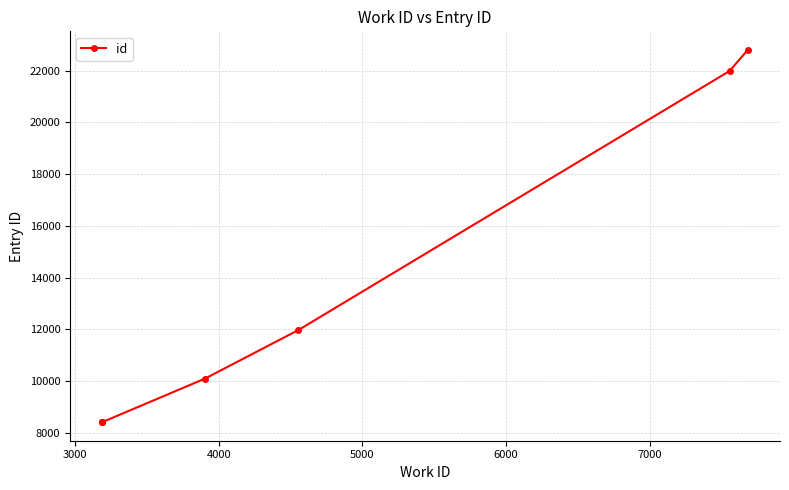

Is it true that the value at 4000 is 11407?

False